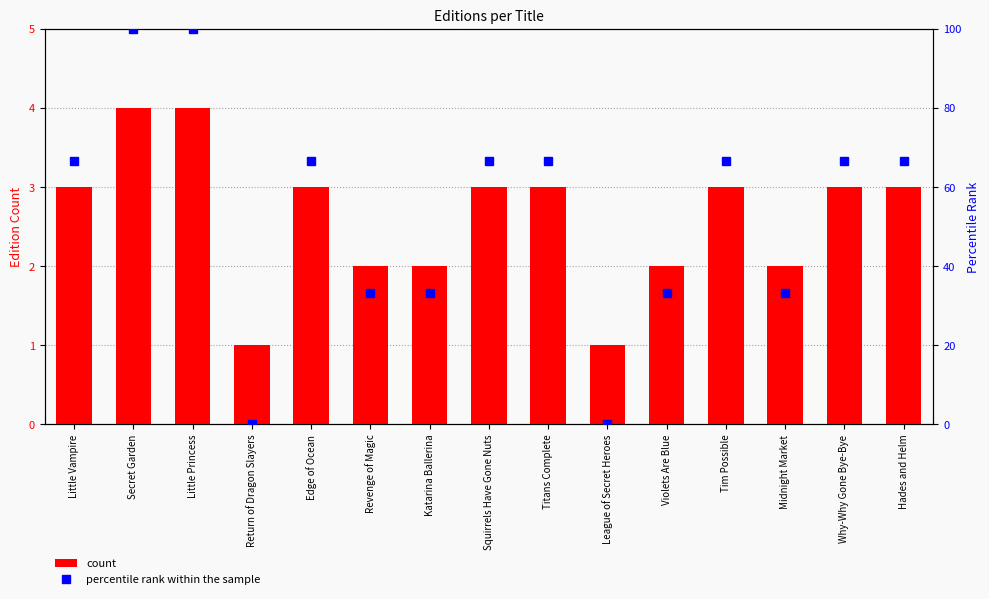

What is the label of the 13th bar from the right?

Little Princess